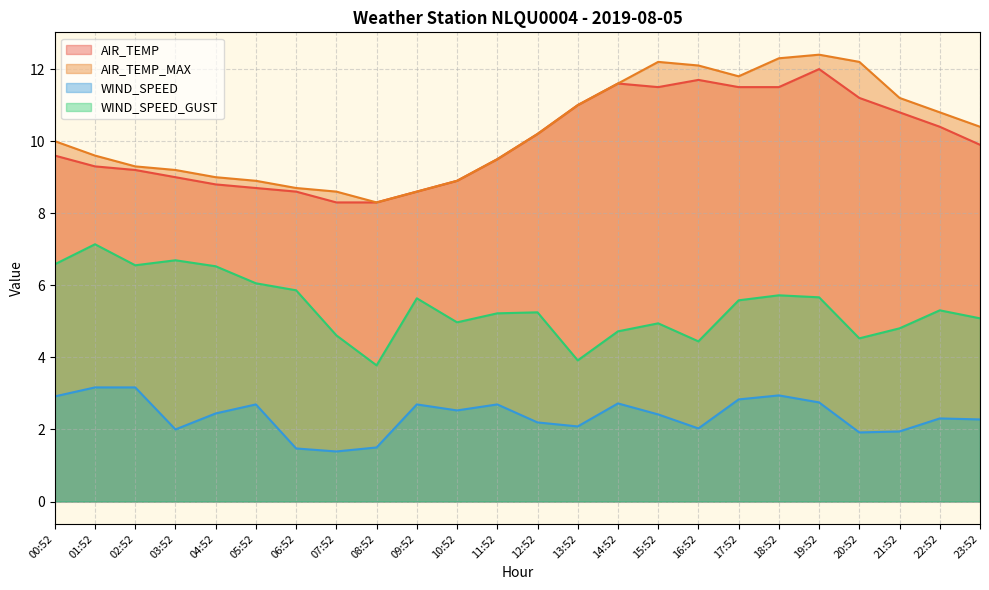

At which category does the chart reach its peak across all series?

19:52